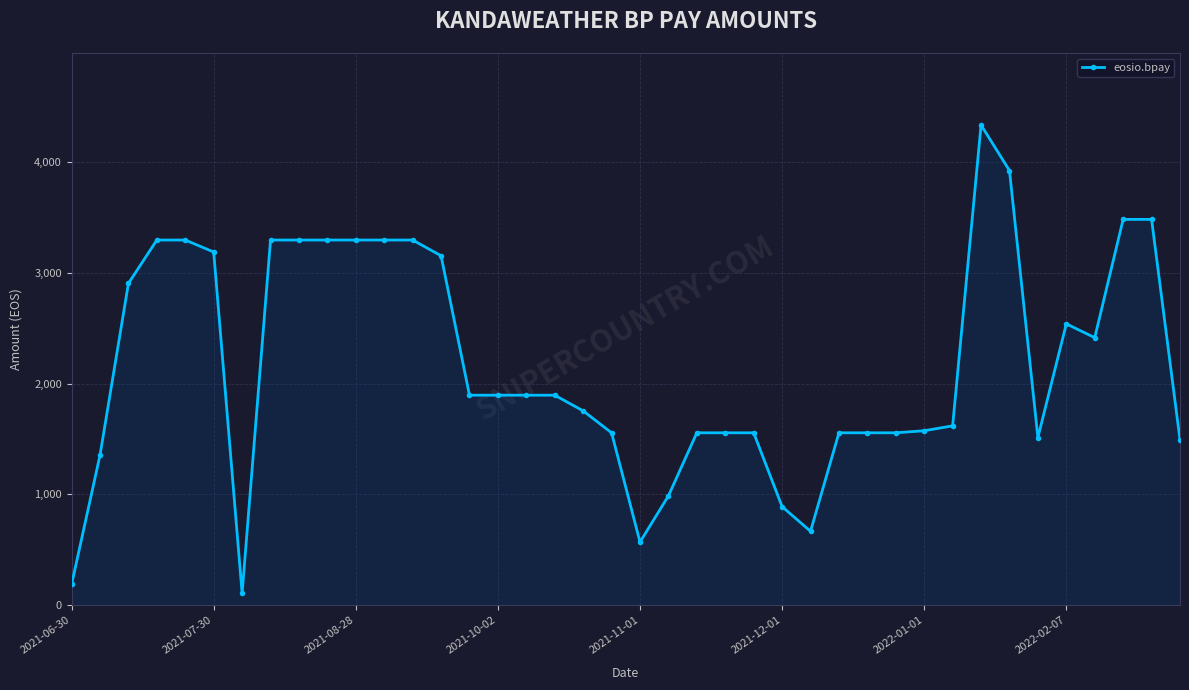

What is the greatest value displayed?

4334.6